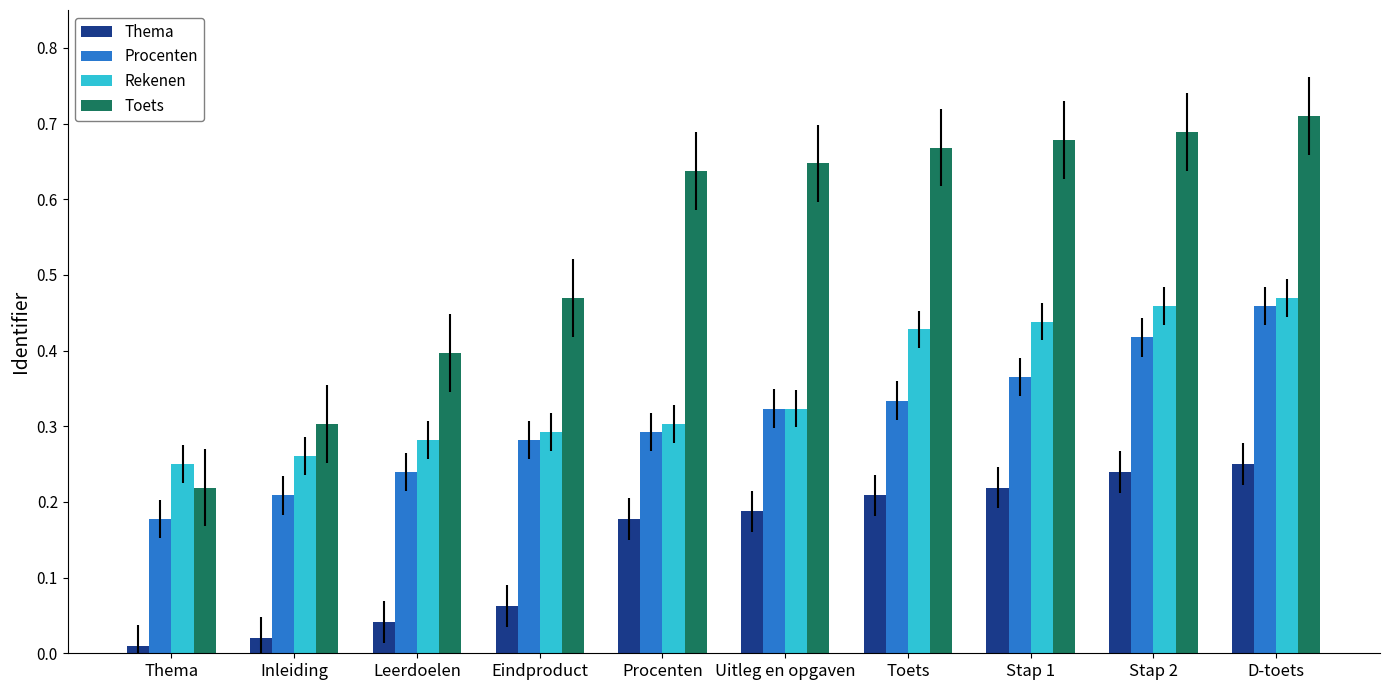

Which series has the largest range (max minus min)?

Toets